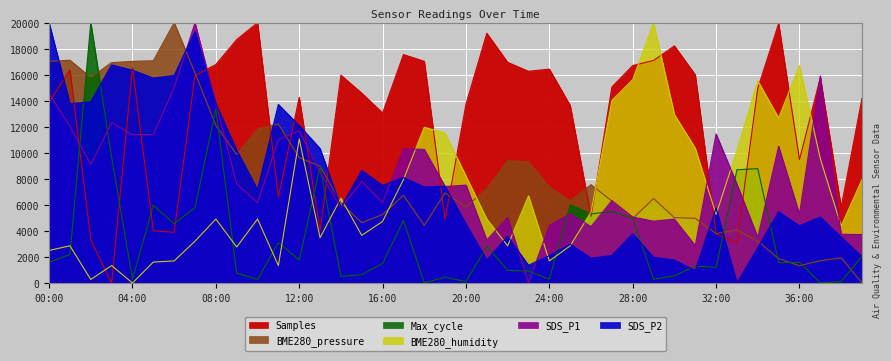

Where is BME280_humidity nearest to the value 10000?

33:00